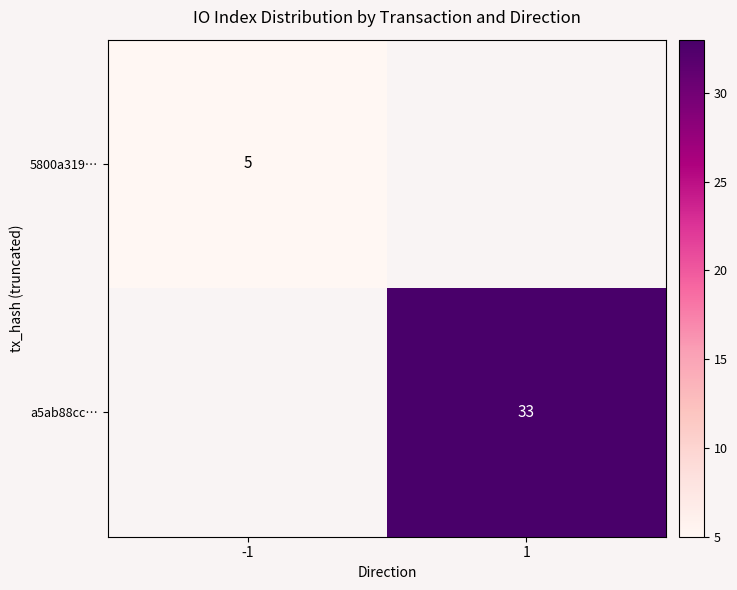

Which label corresponds to the largest value in the chart?

1